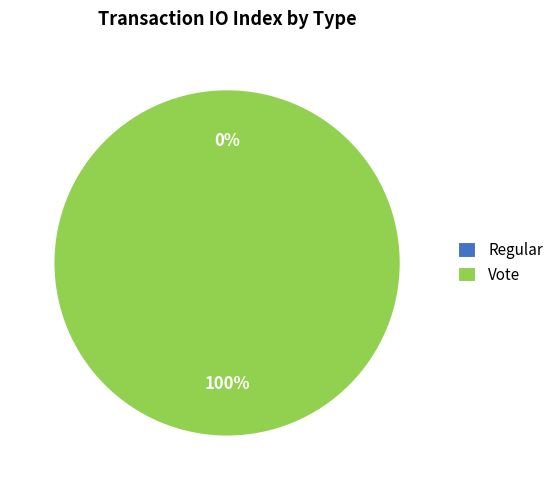

What is the smallest slice in the pie chart?

Regular